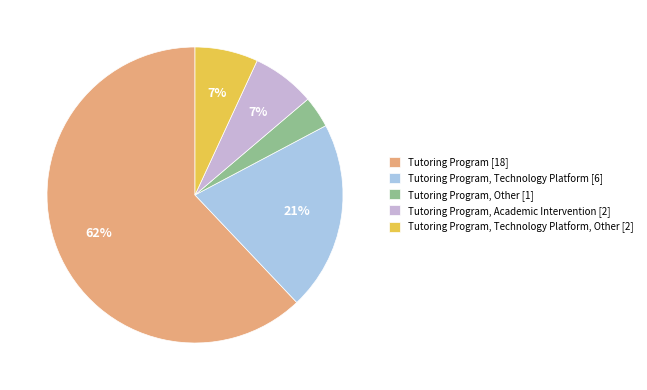

Do Tutoring Program [18] and Tutoring Program, Other [1] together represent more than half of the pie?

Yes